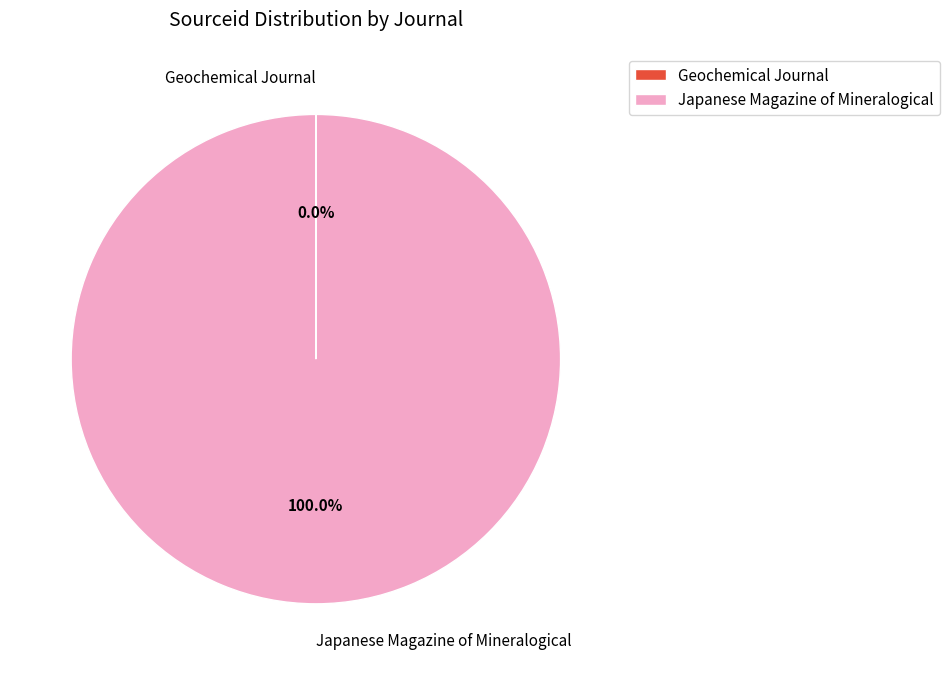

To the nearest percent, what is the difference between the largest and smallest slice percentages?

100%